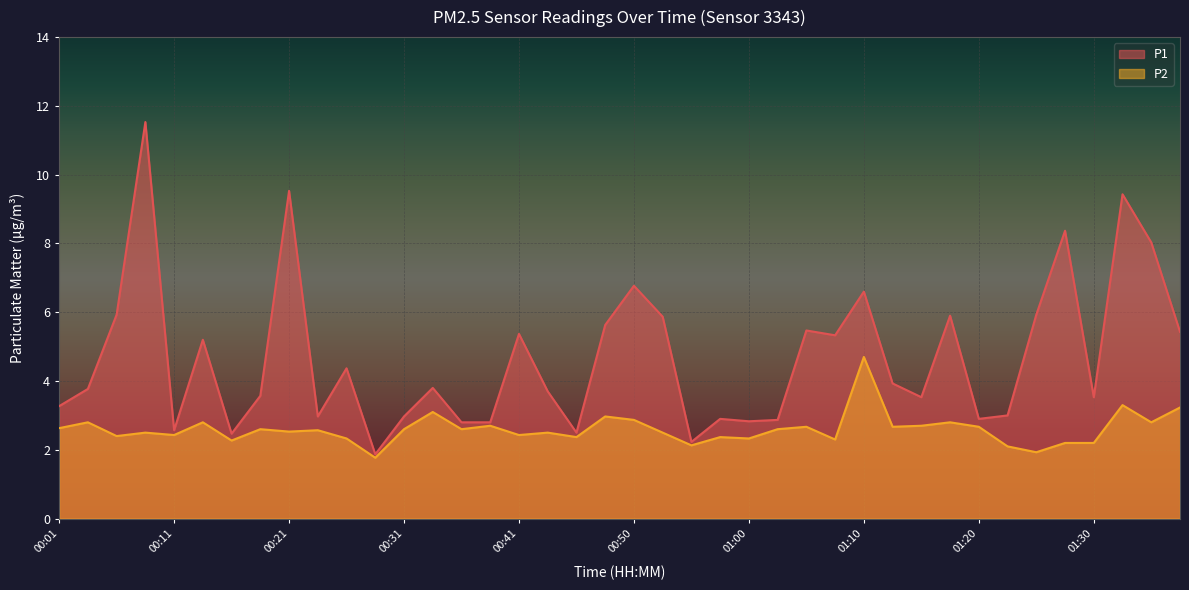

What is the difference between the P1 values at 00:48 and 01:03?

2.8